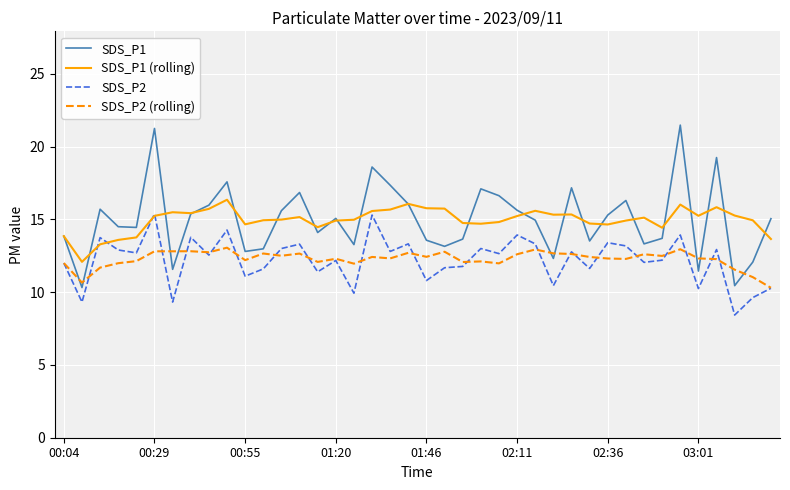

True or false: SDS_P2 (rolling) and SDS_P2 intersect in this chart.

True